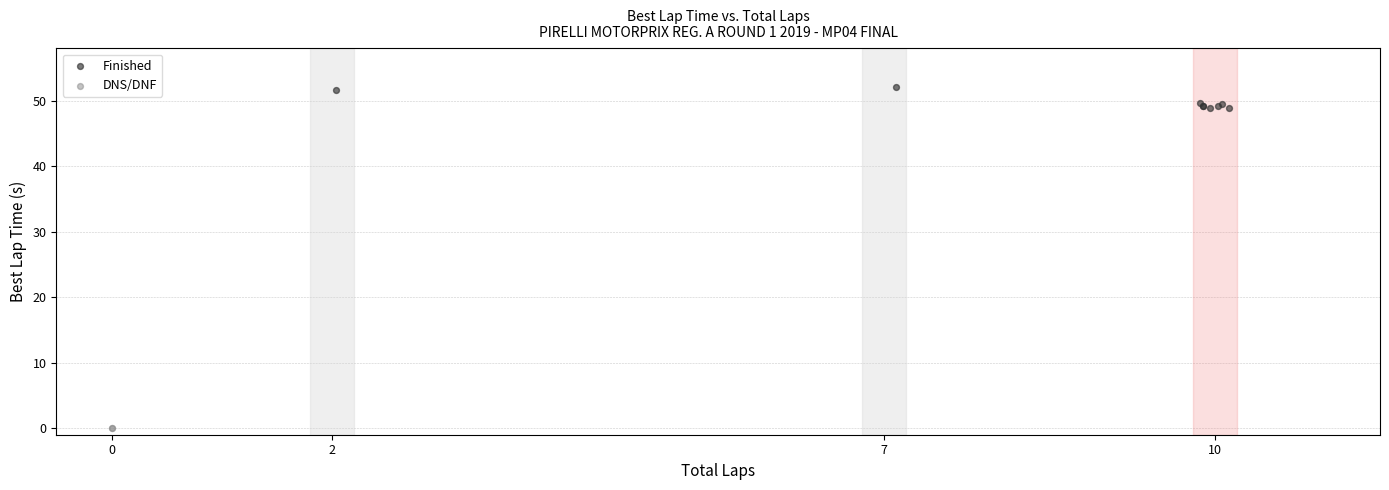

What are all the series names shown in the legend?

Finished, DNS/DNF